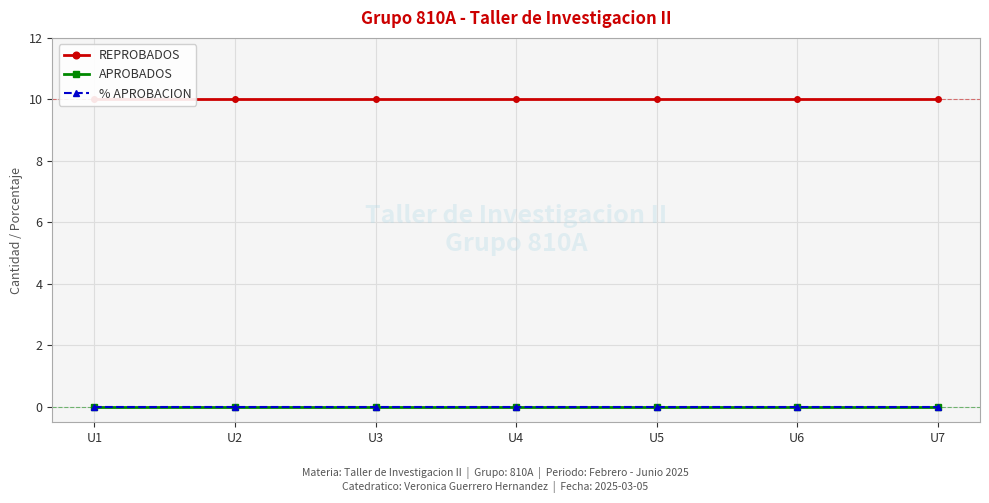

What are all the series names shown in the legend?

REPROBADOS, APROBADOS, % APROBACION